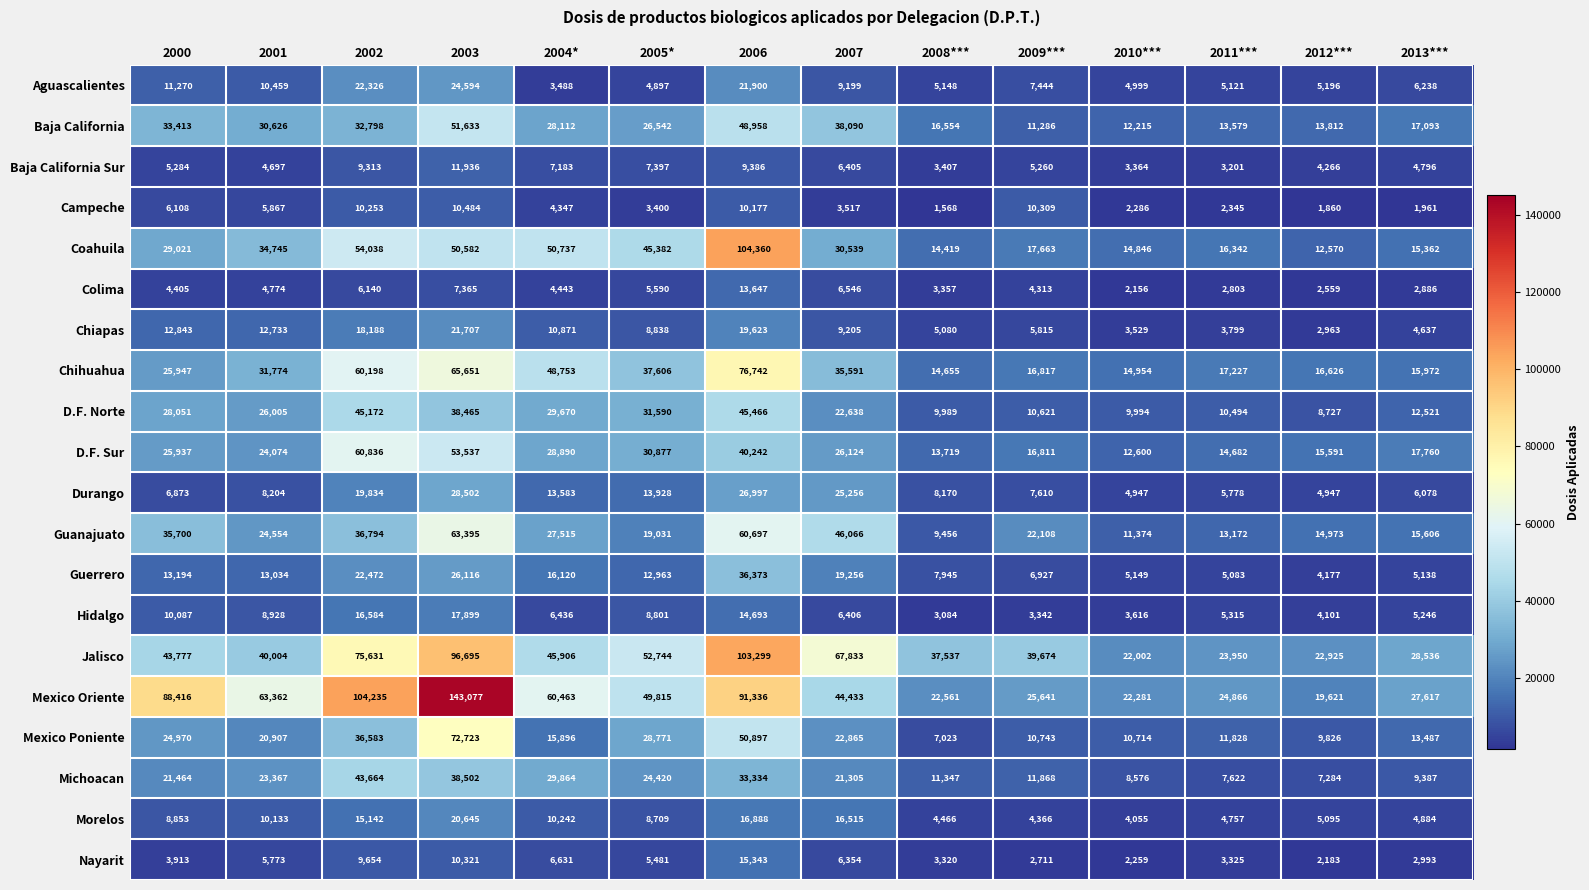

How many distinct data groups are displayed?

20